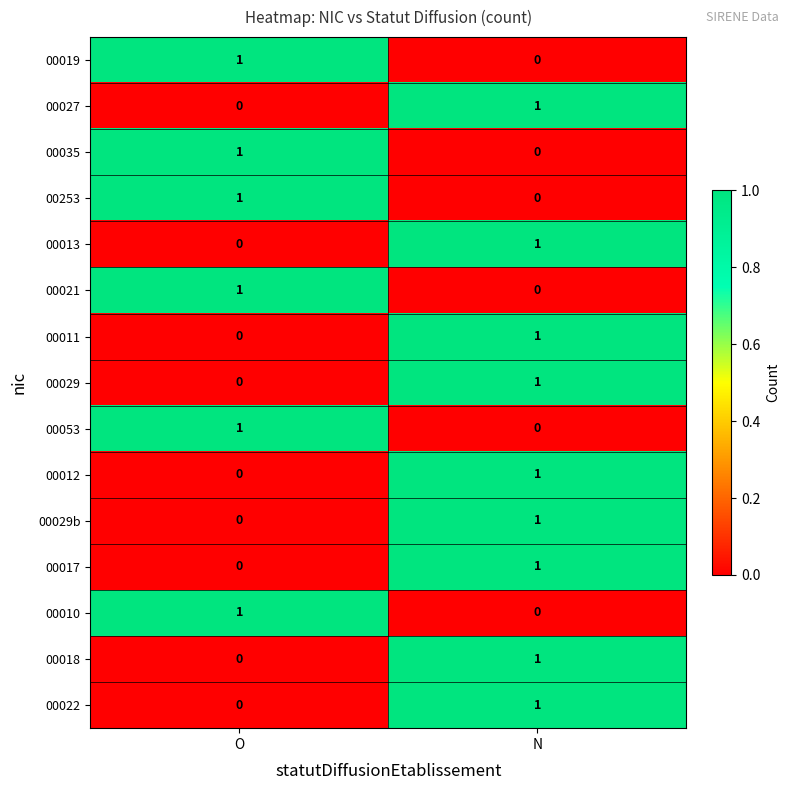

Which category has the lowest value in the 00010 series?

N